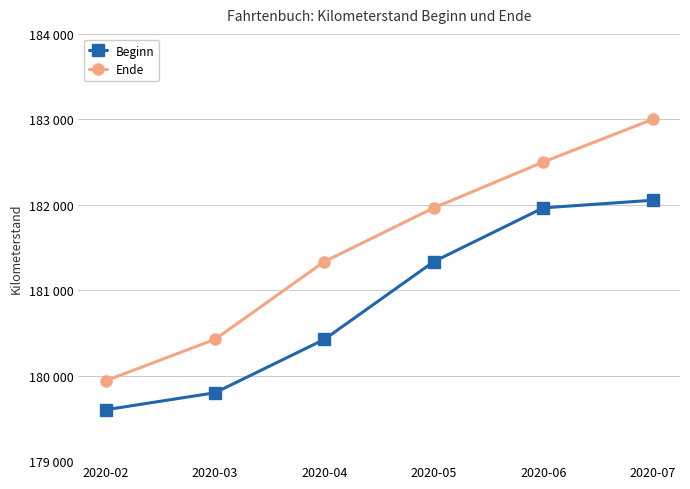

What are all the series names shown in the legend?

Beginn, Ende